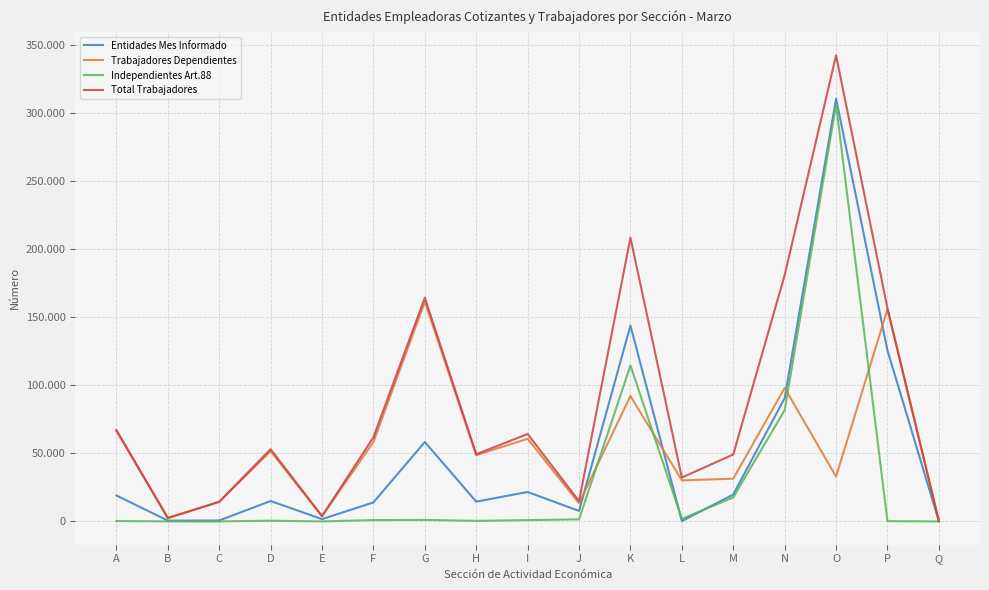

Is this an area chart (filled region under the line)?

No